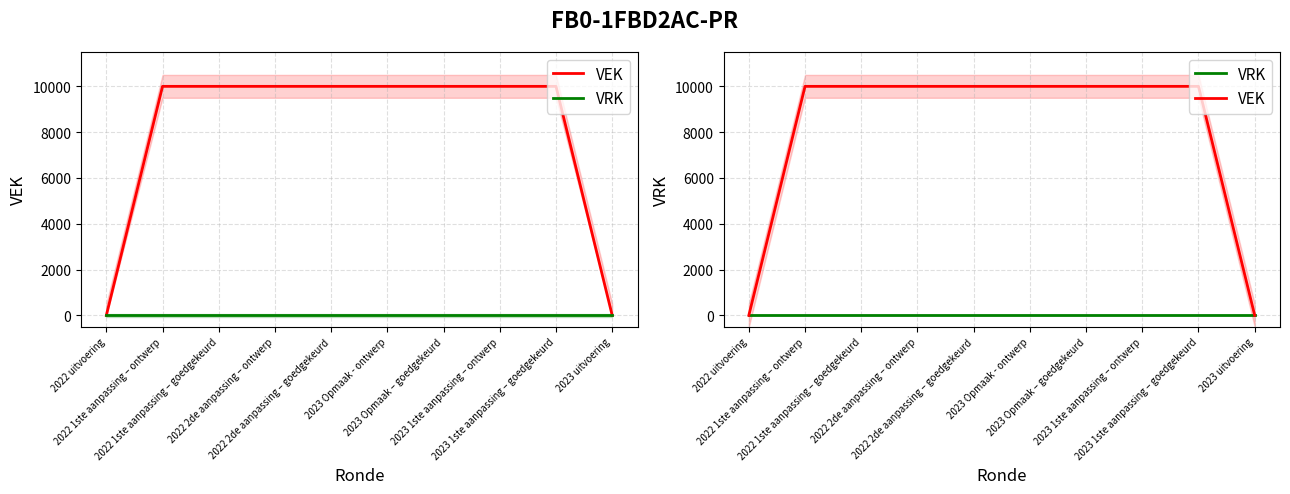

What is the spread (max minus min) of values at 2022 1ste aanpassing – goedgekeurd?

10000